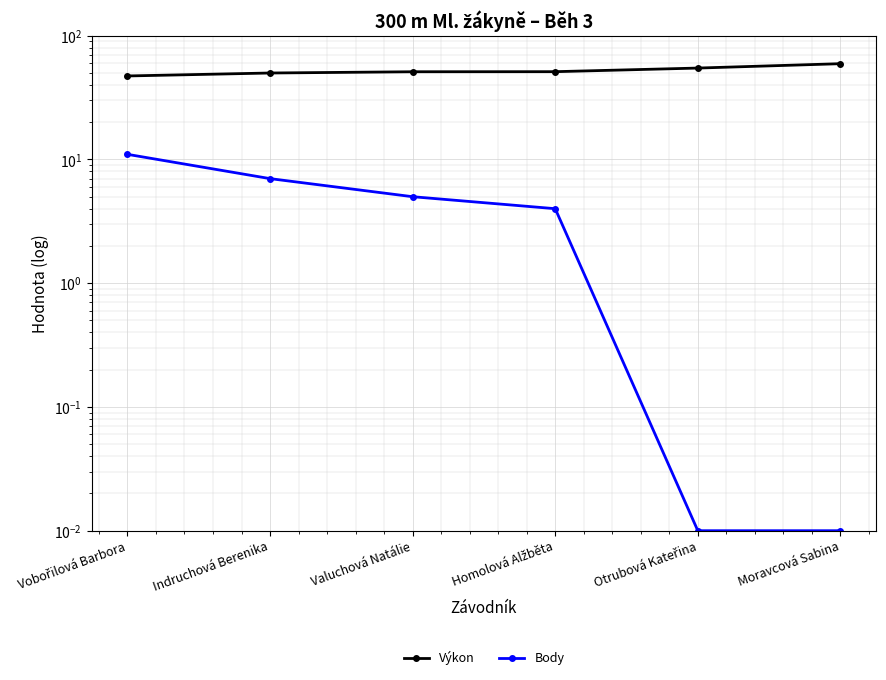

How many series are shown in this chart?

2